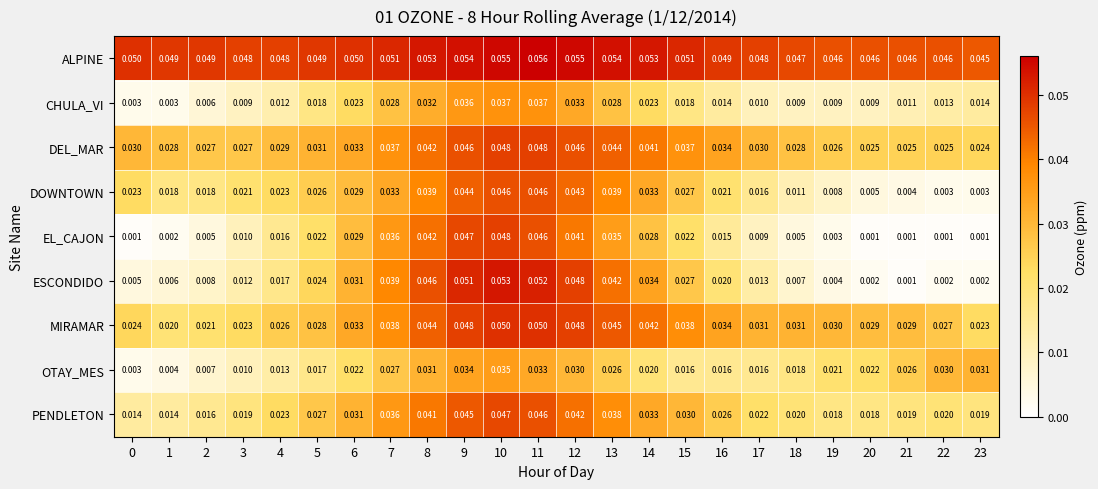

Which series changed the most between 19 and 21?

OTAY_MES